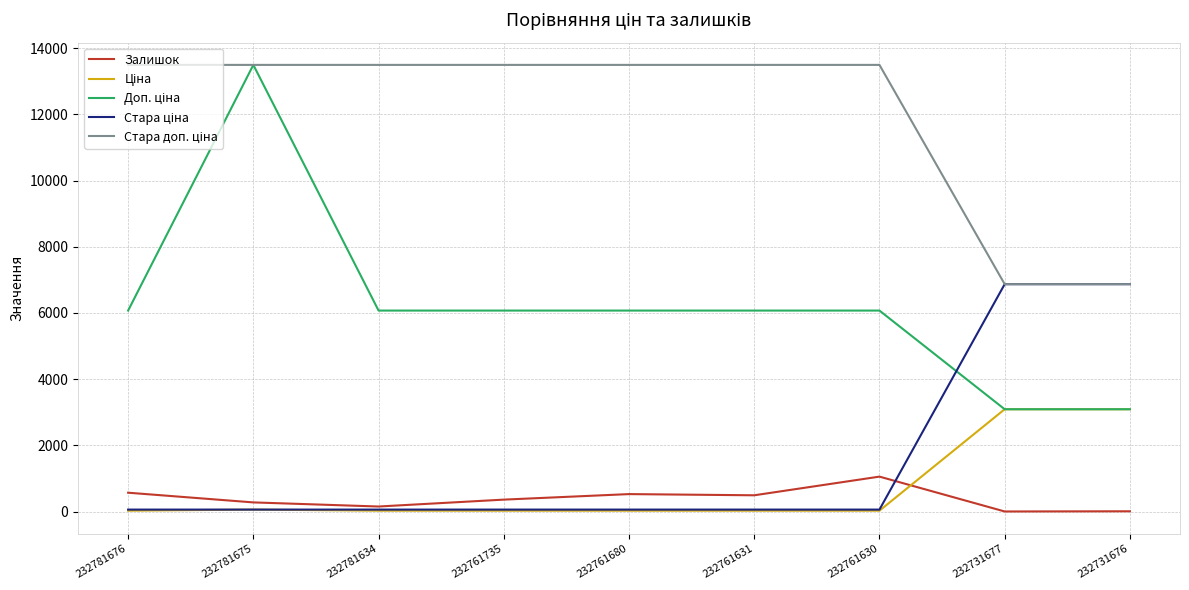

What is the difference between the maximum and minimum values in the Доп. ціна series?

10402.2